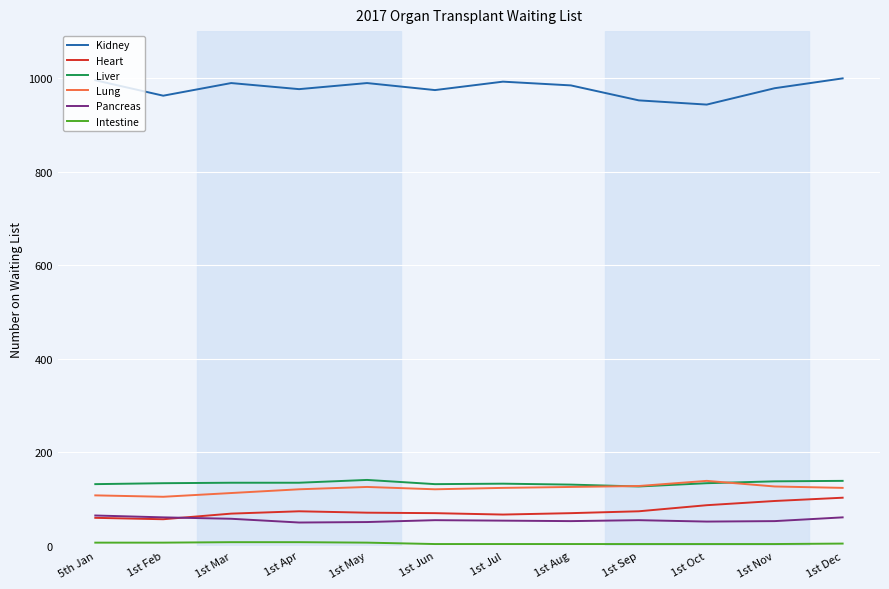

What is the sum of the Kidney values at 1st Mar and 1st Jul?

1981